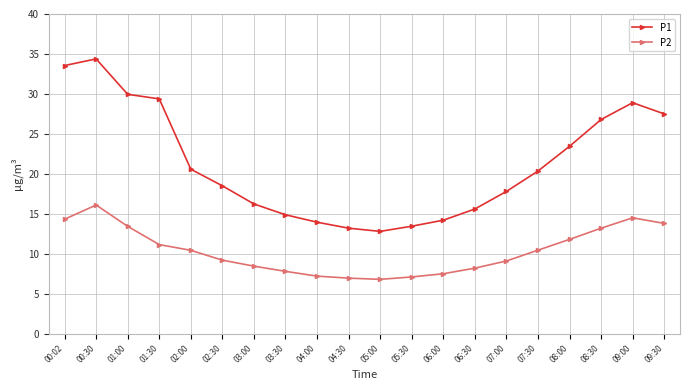

What is the difference between the highest and lowest values at 06:00?

6.7